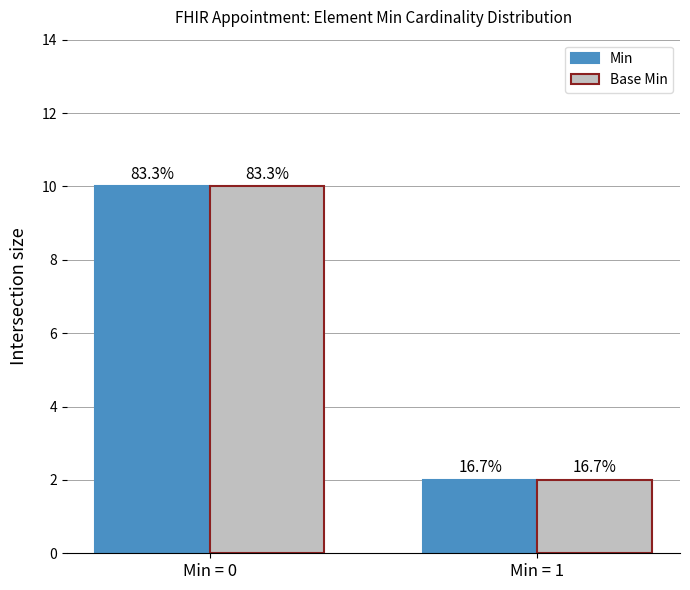

What is the difference between the maximum and minimum values in the Base Min series?

8